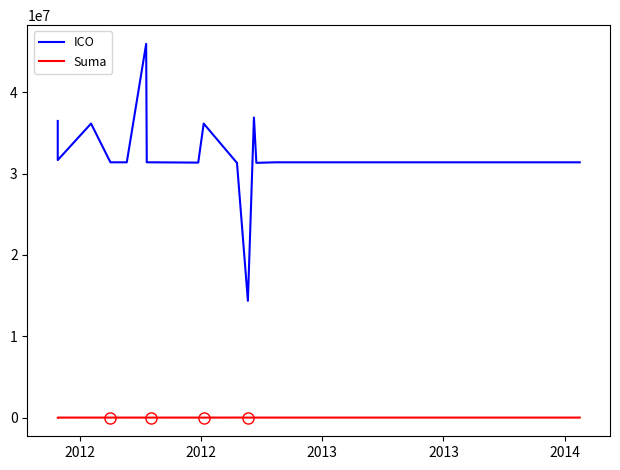

What is the highest value of the ICO series?

45965838.0